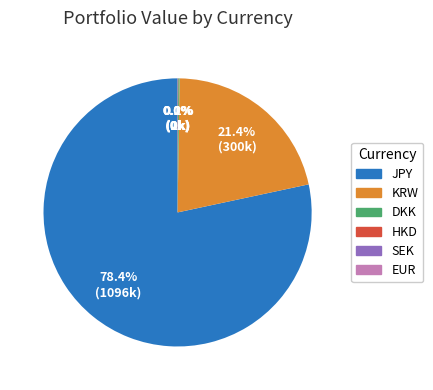

What is the largest slice in the pie chart?

JPY